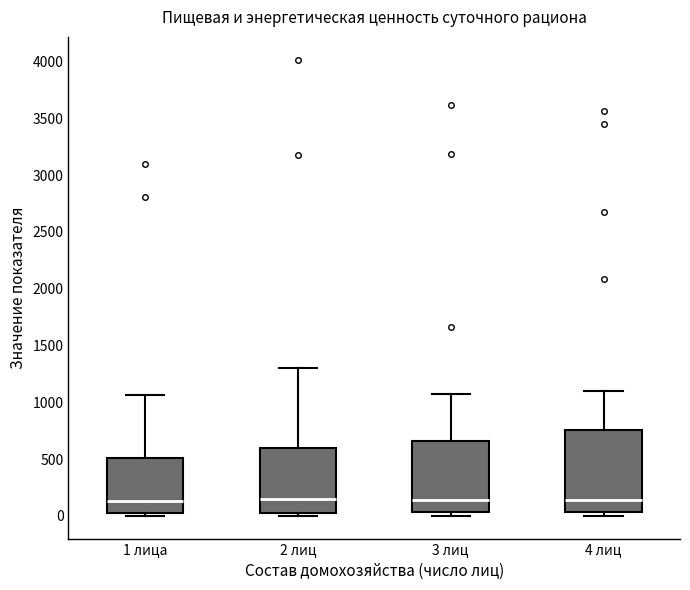

Reading left to right, transcribe this box plot: for each box, give where its median line is, the range the box spans, and where its two whiskers end, as read against the y-axis. The values are not printed on the chart, so give them approximately, as read against the axis.

1 лица: median 150, box 50 to 500, whiskers 0 to 1050
2 лиц: median 150, box 50 to 600, whiskers 0 to 1300
3 лиц: median 150, box 50 to 650, whiskers 0 to 1050
4 лиц: median 150, box 50 to 750, whiskers 0 to 1100